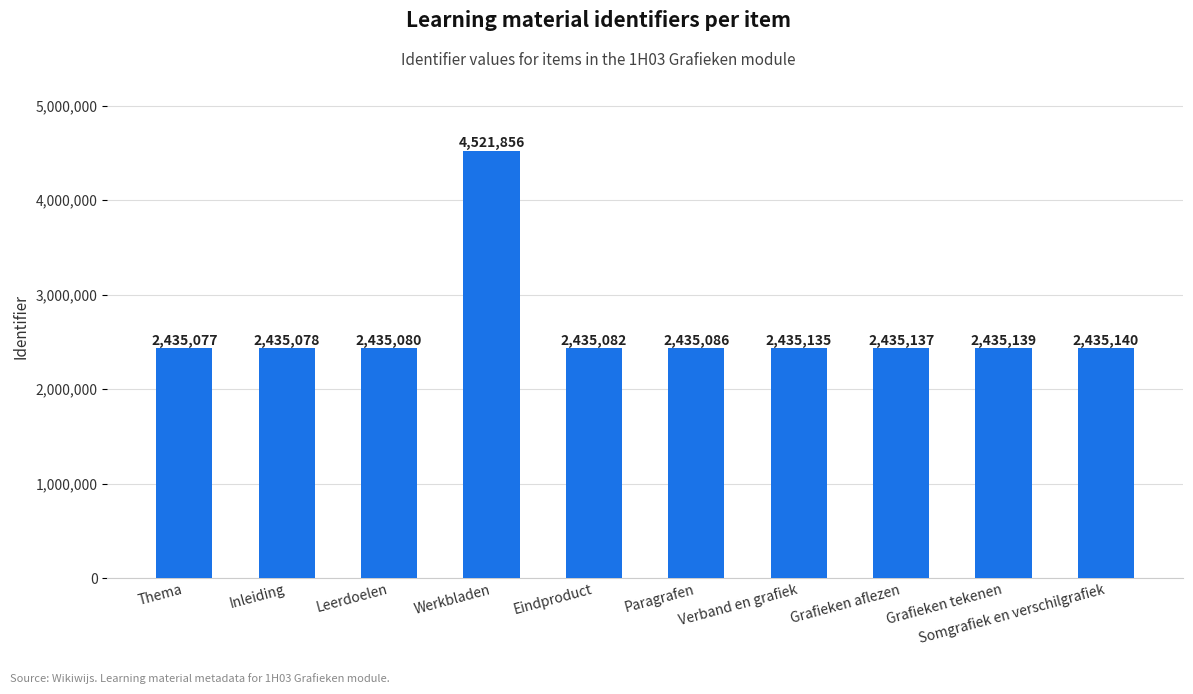

List the labels in order of value, largest first.

Werkbladen, Somgrafiek en verschilgrafiek, Grafieken tekenen, Grafieken aflezen, Verband en grafiek, Paragrafen, Eindproduct, Leerdoelen, Inleiding, Thema